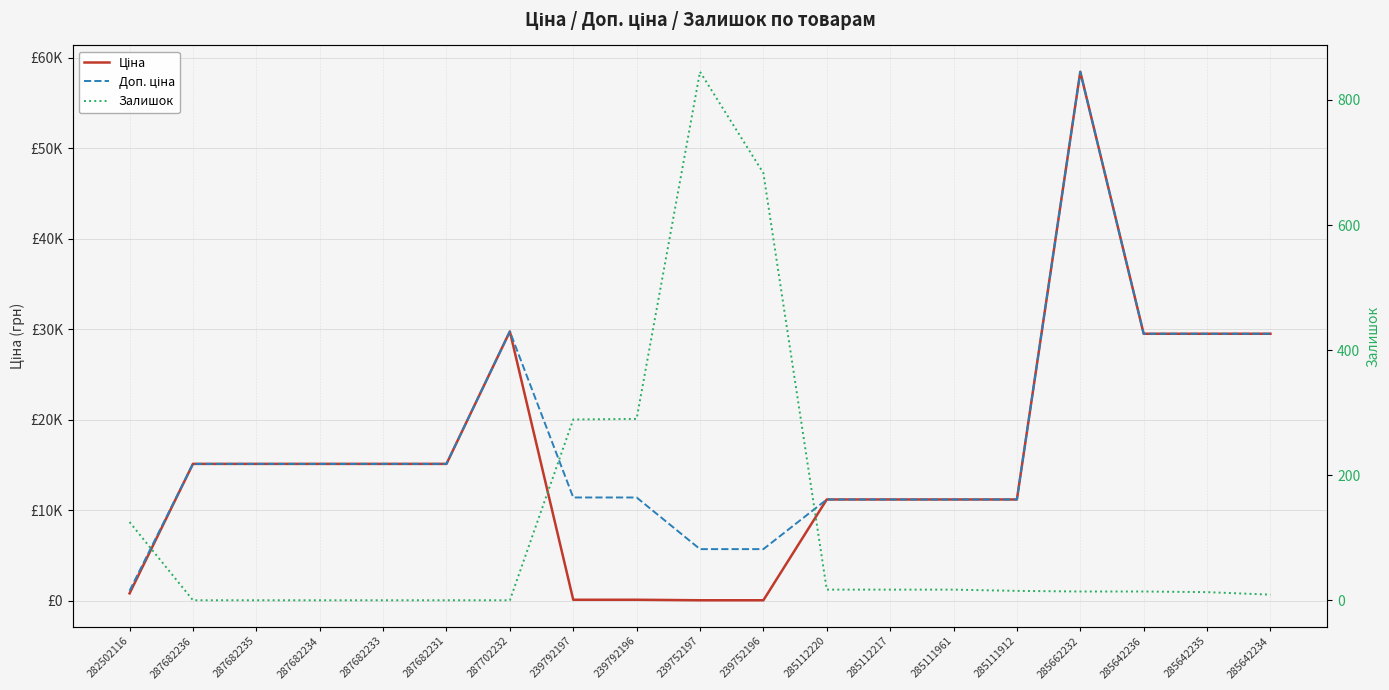

Rank the series at 285642234 from lowest to highest value.

Залишок, Ціна, Доп. ціна